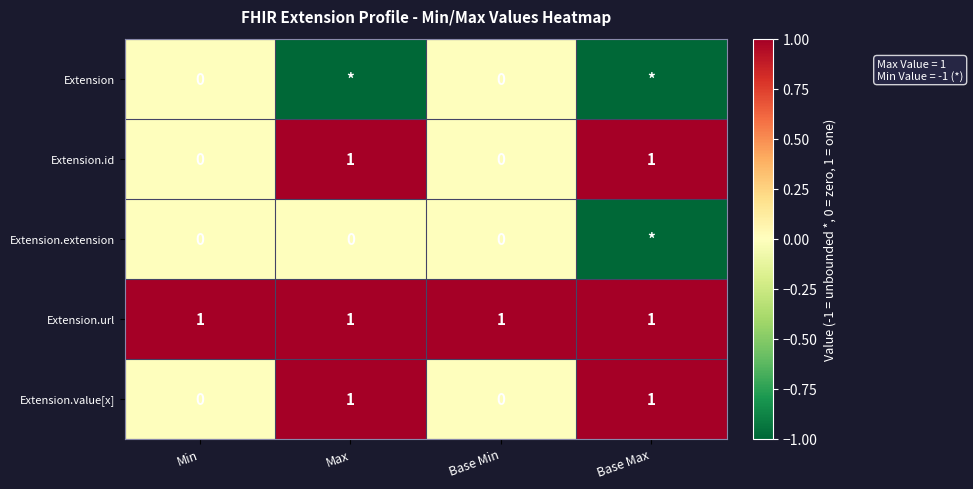

True or false: Extension.value[x] has a value of 0 at Base Min.

True